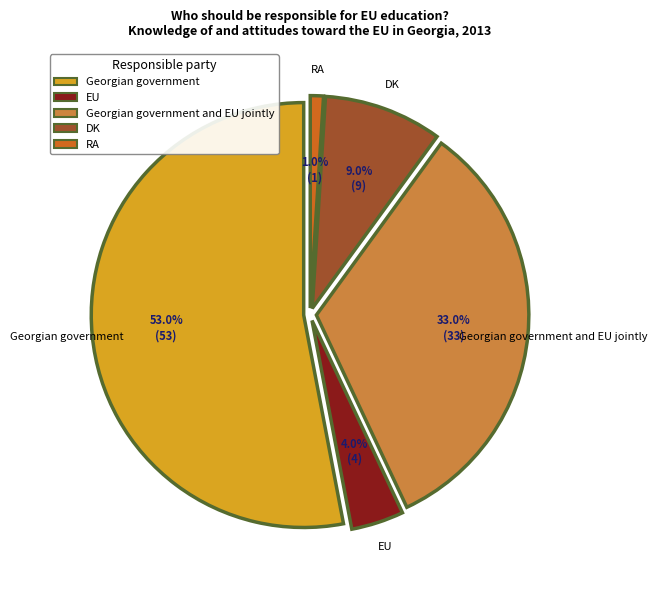

Is the sum of Georgian government and EU jointly and Georgian government greater than half?

Yes